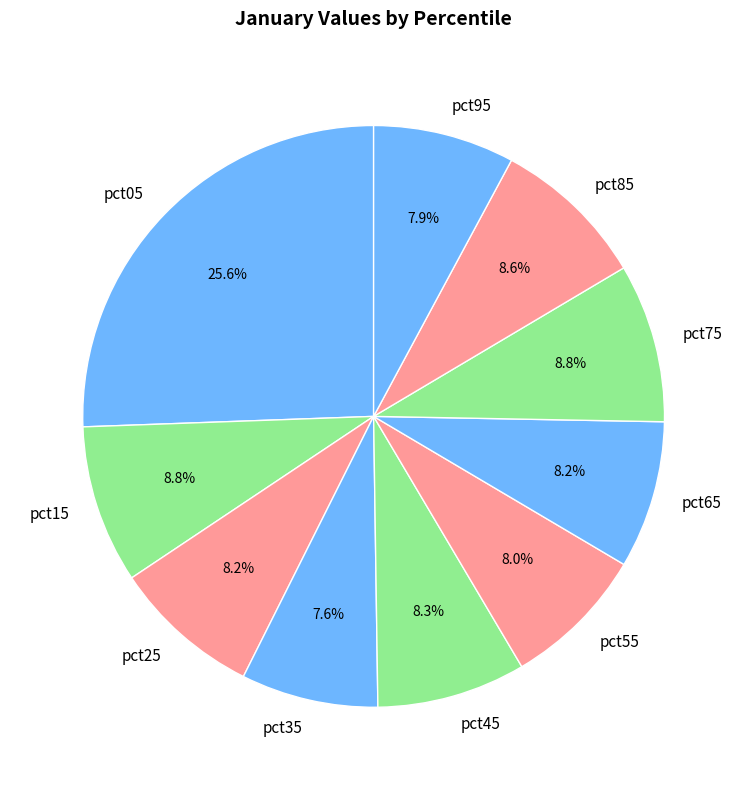

To the nearest percent, what percentage of the pie is pct25?

8%